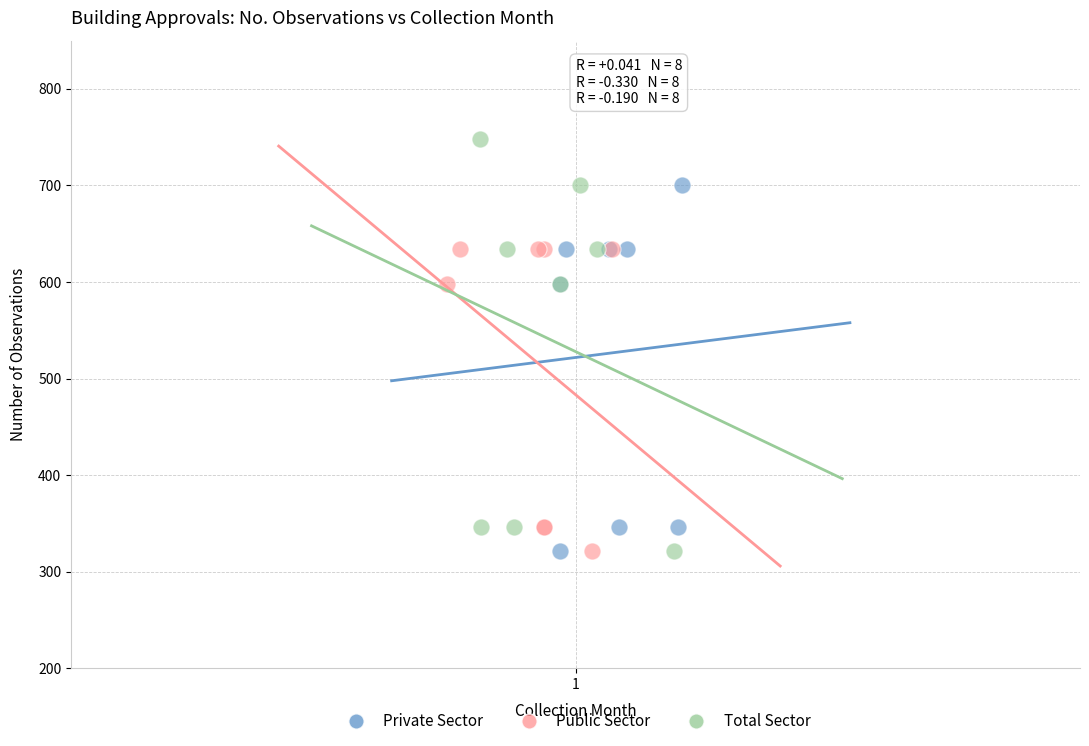

Which series reaches the maximum Y coordinate?

Total Sector